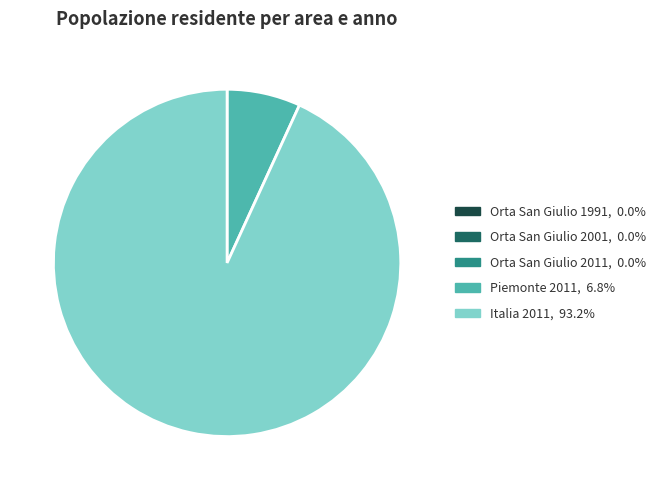

Is there a majority slice in this chart?

Yes